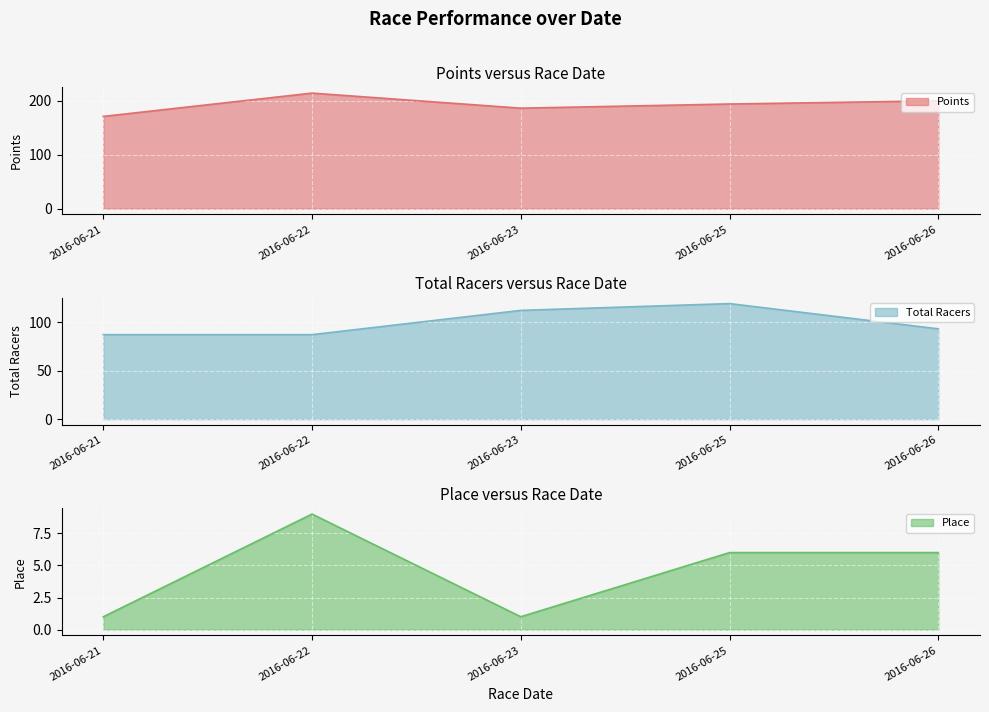

True or false: Points and Place intersect in this chart.

False